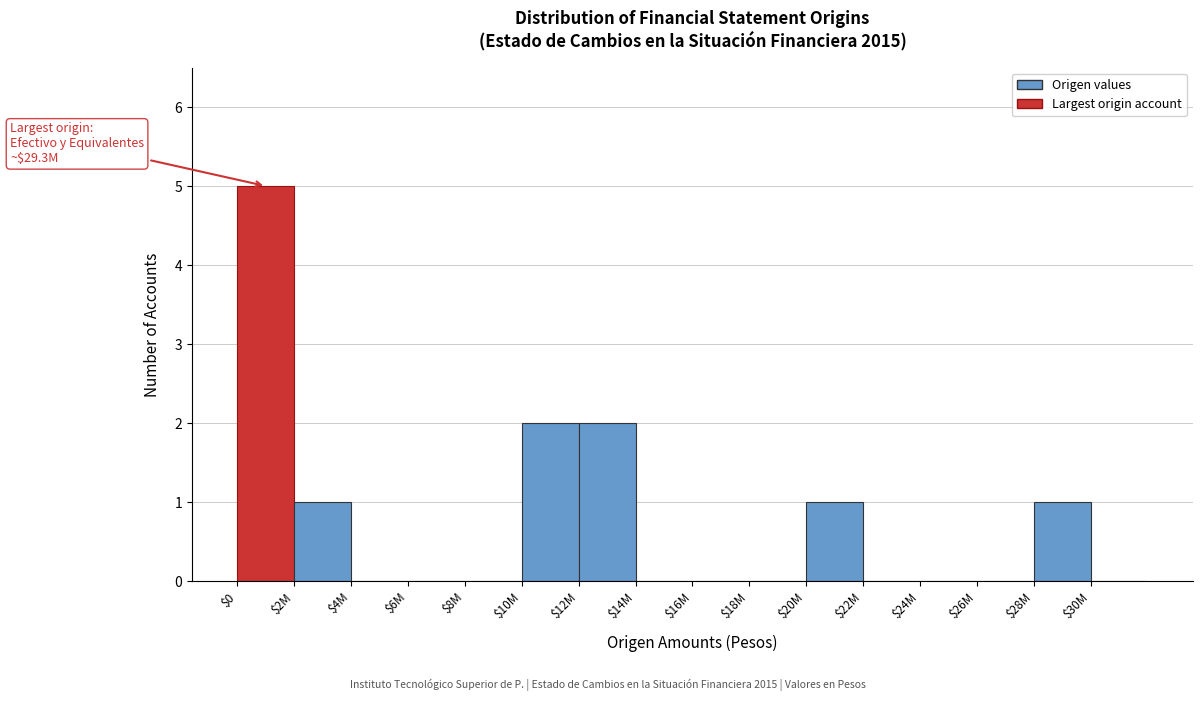

The chart shows a value of 0 at $30M. True or false?

True